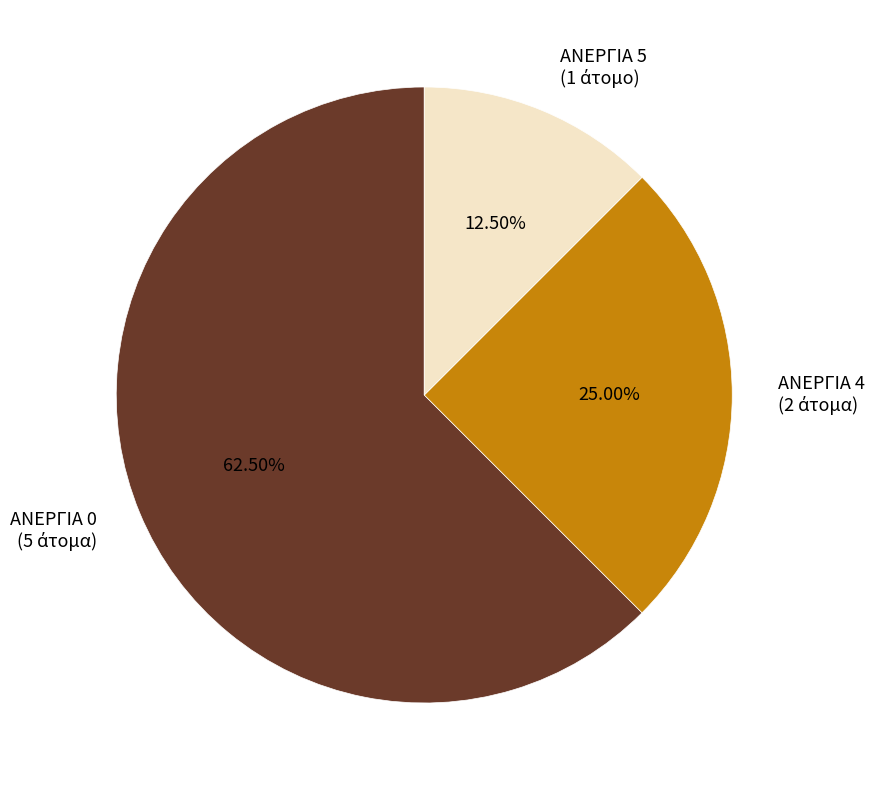

Is there a majority slice in this chart?

Yes